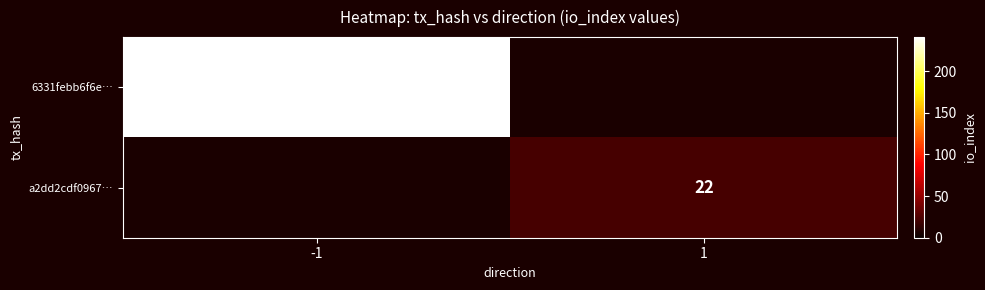

The a2dd2cdf0967… series shows 37 at 1. True or false?

False